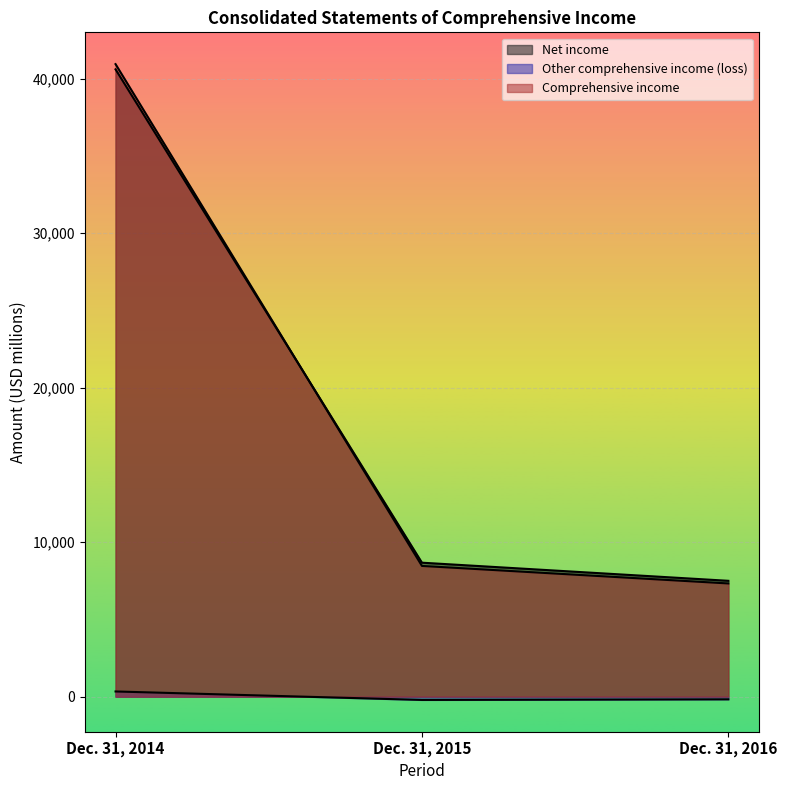

What are all the series names shown in the legend?

Net income, Other comprehensive income (loss), Comprehensive income